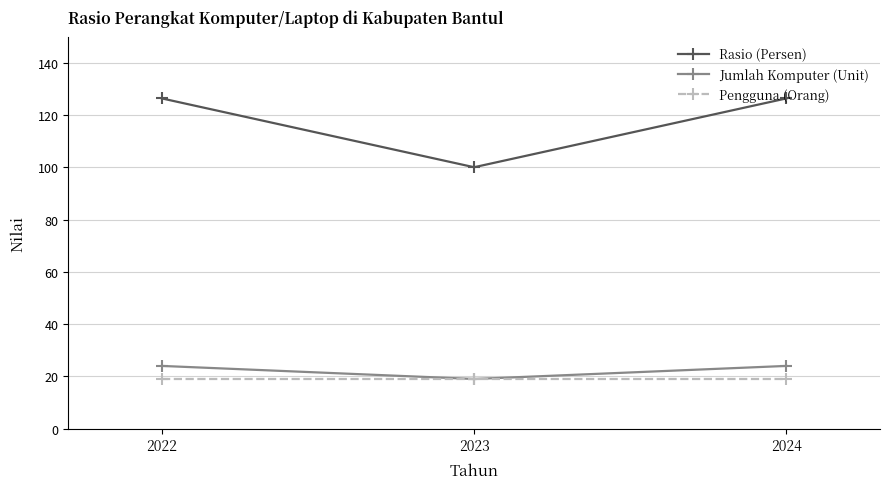

Which series has the widest spread of values?

Rasio (Persen)